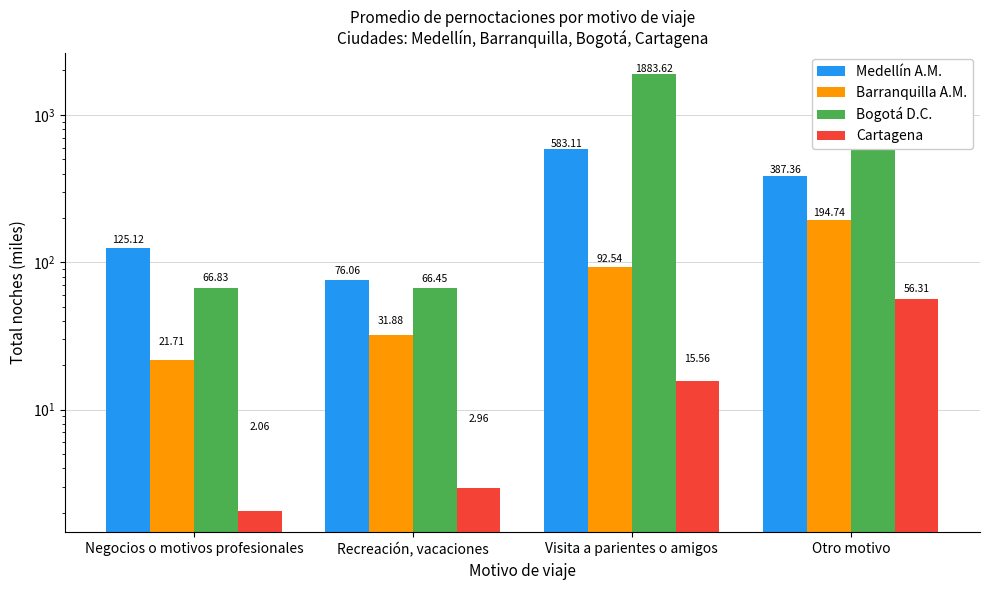

What is the average value of the Cartagena series?

19.2